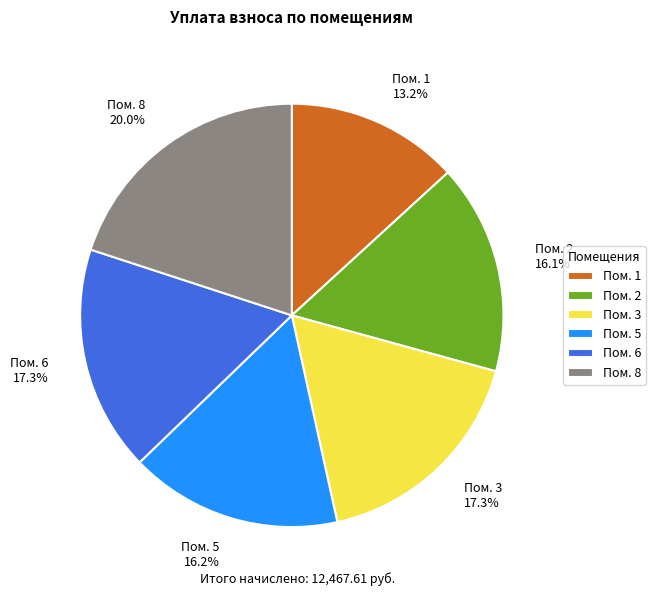

Is there any slice that represents more than half of the pie?

No